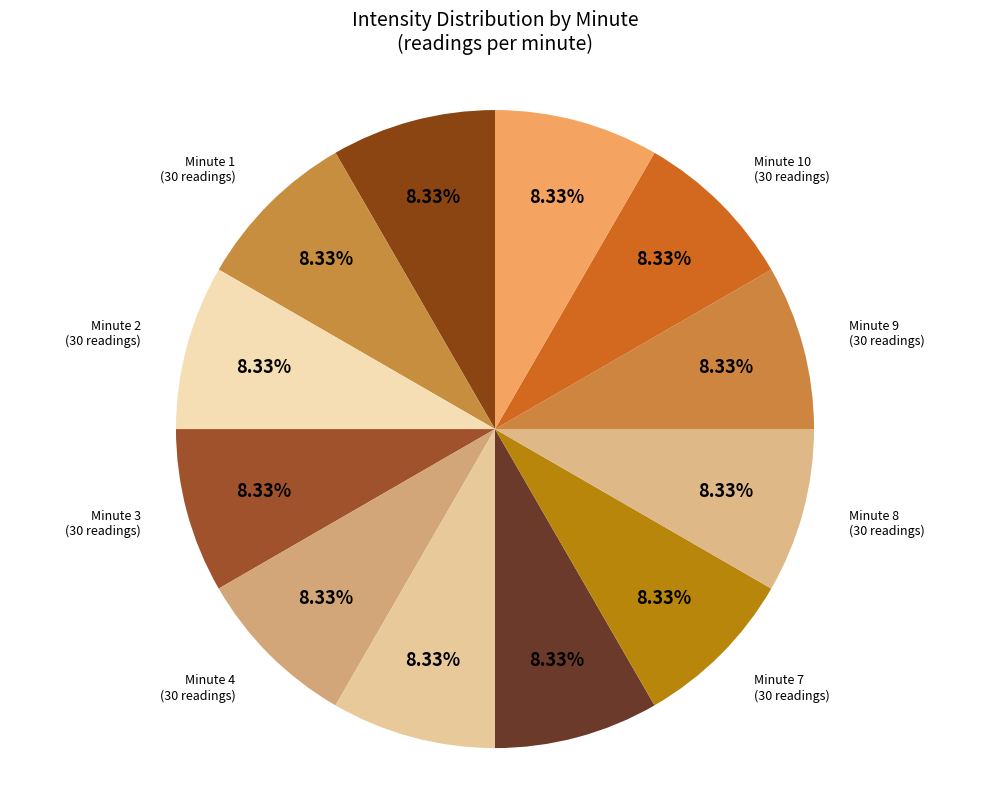

How many slices are in this pie chart?

12